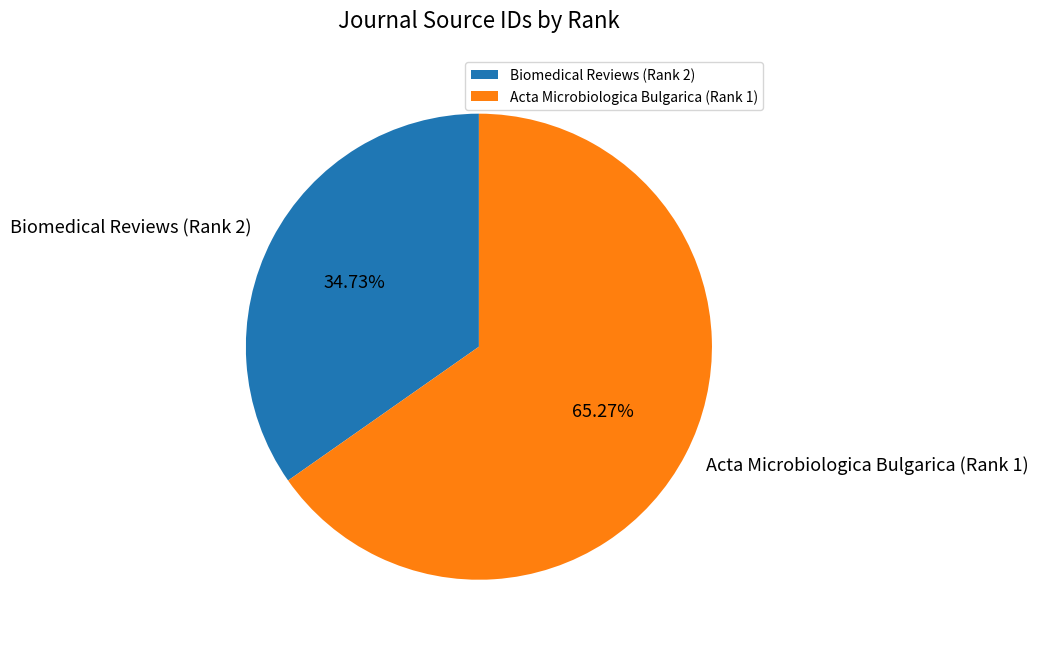

Which slice is the largest?

Acta Microbiologica Bulgarica (Rank 1)